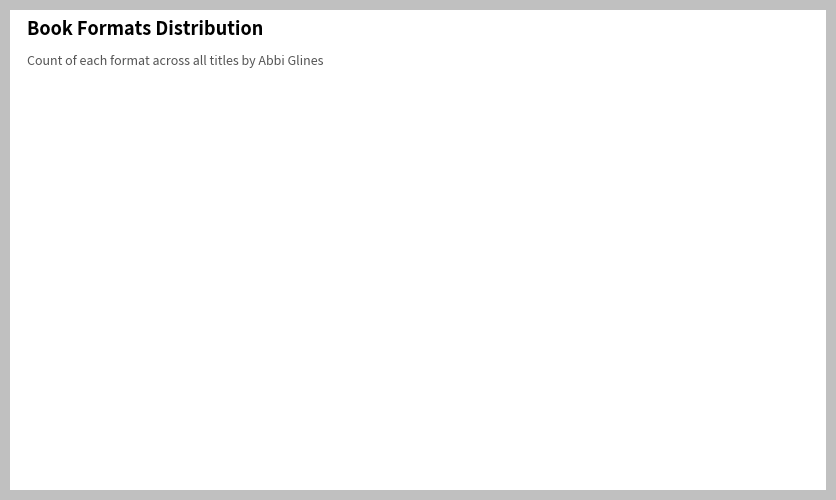

Combined, do eBook and Audio Download account for over 50%?

Yes